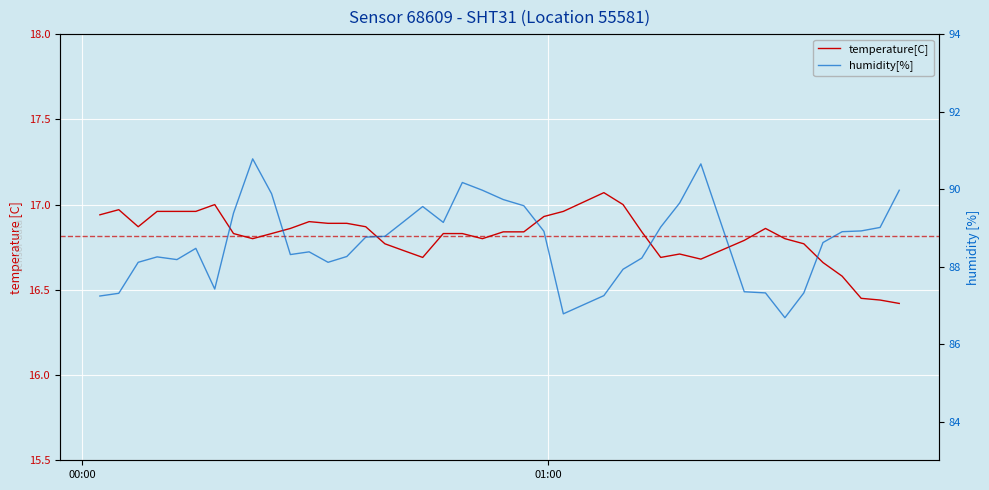

Rank the series by their average value, from lowest to highest.

temperature[C], humidity[%]